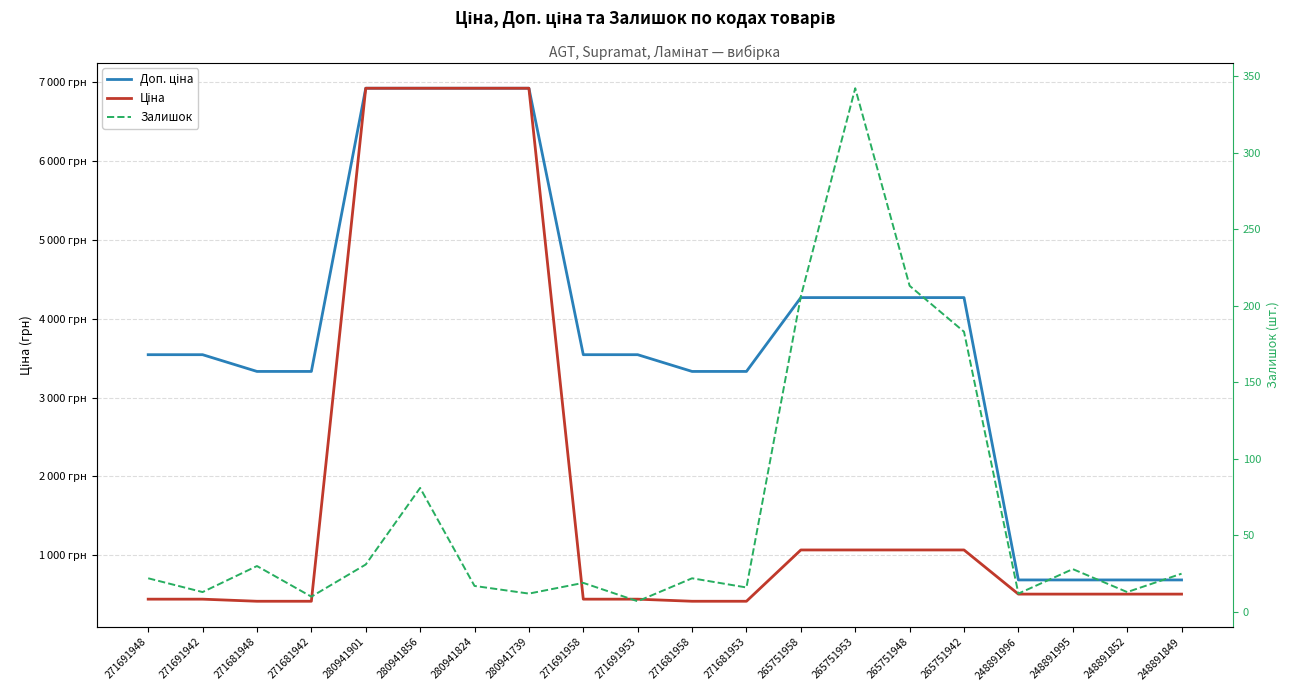

How many interior local peaks does the Залишок series have?

6